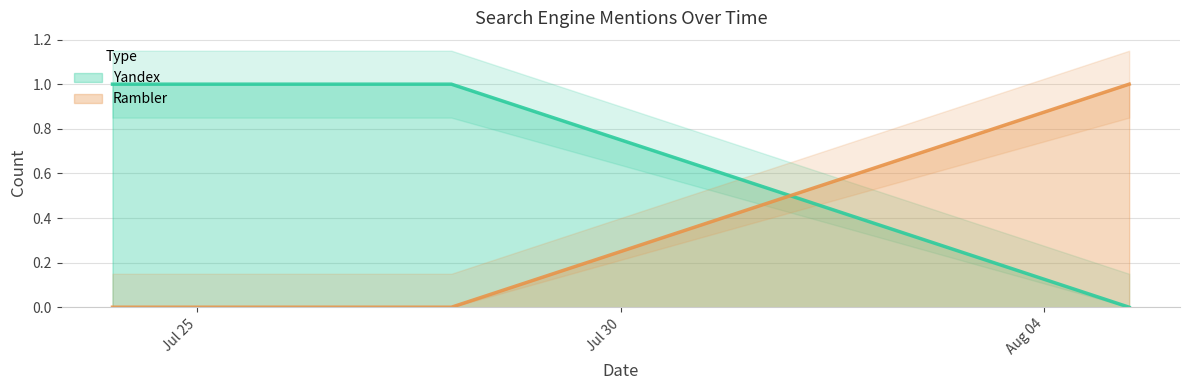

What is the label of the 3rd point from the right?

2022-07-24